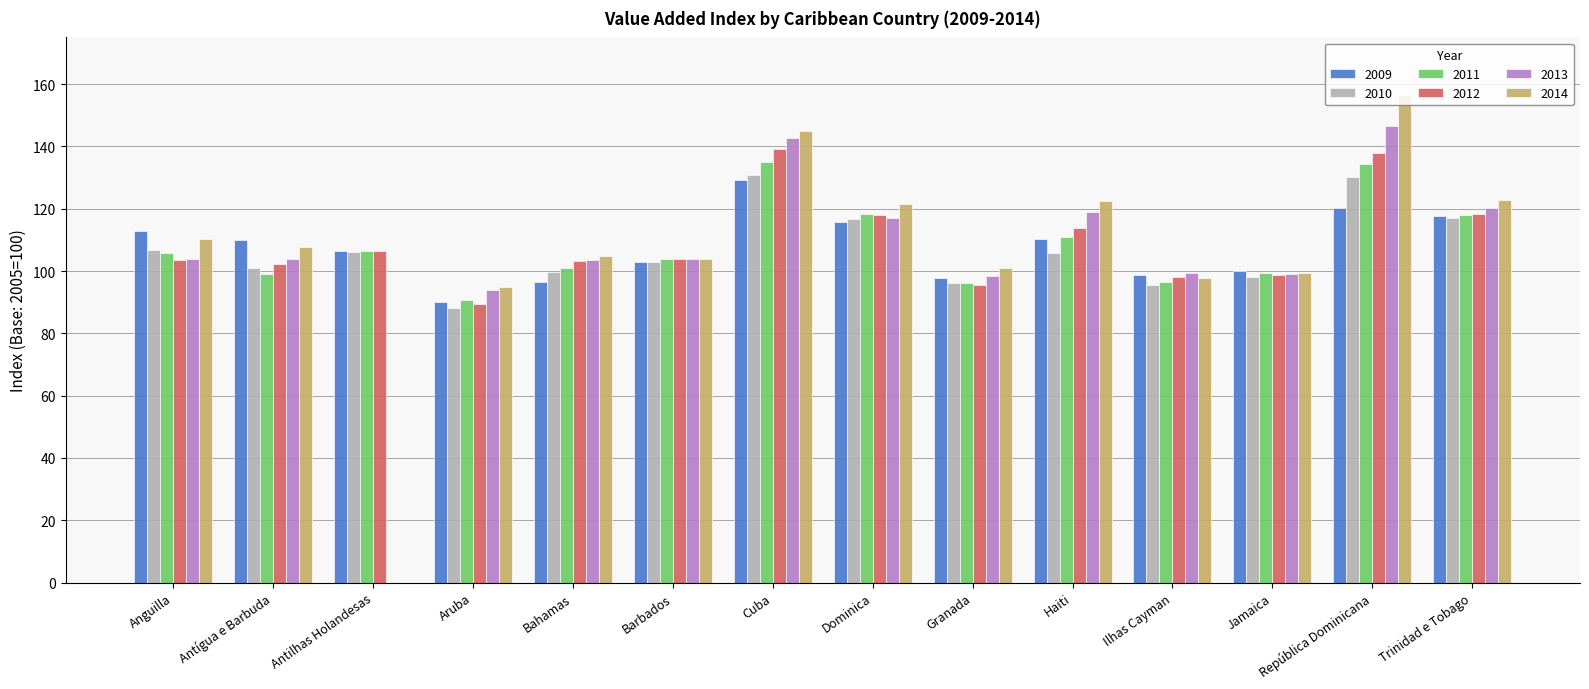

Is the value of 2014 at Trinidad e Tobago greater than the value of 2009 at Antígua e Barbuda?

Yes